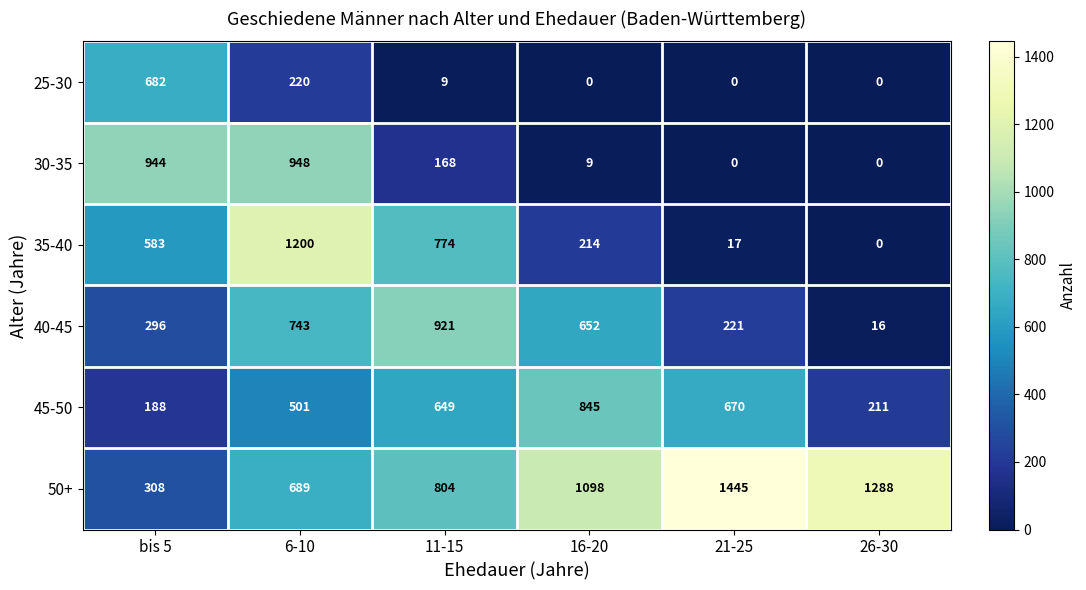

Rank the categories by 40-45 value from highest to lowest.

11-15, 6-10, 16-20, bis 5, 21-25, 26-30